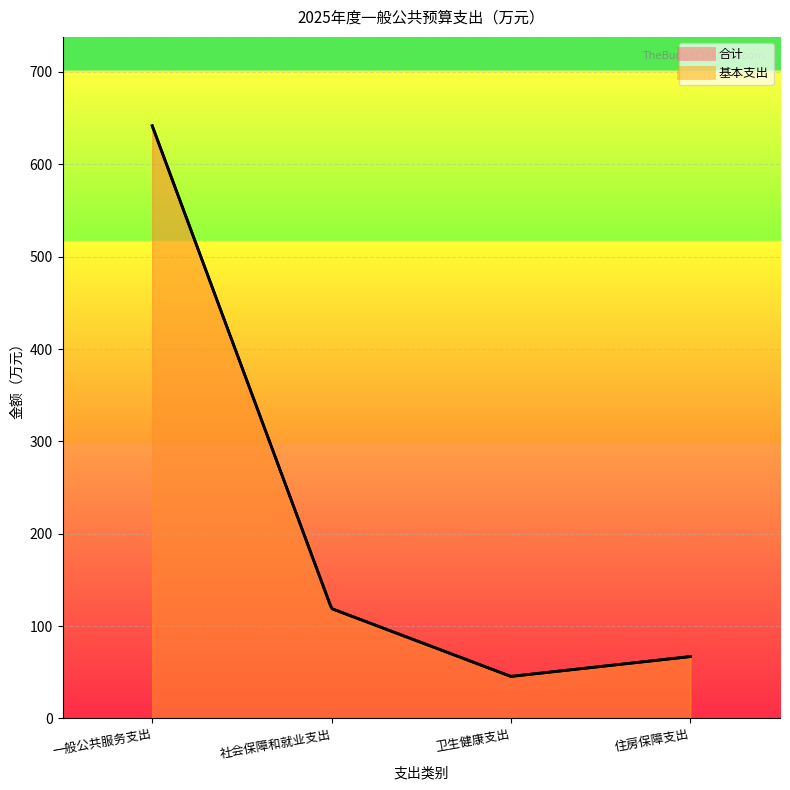

What is the sum of all 合计 values?

873.0